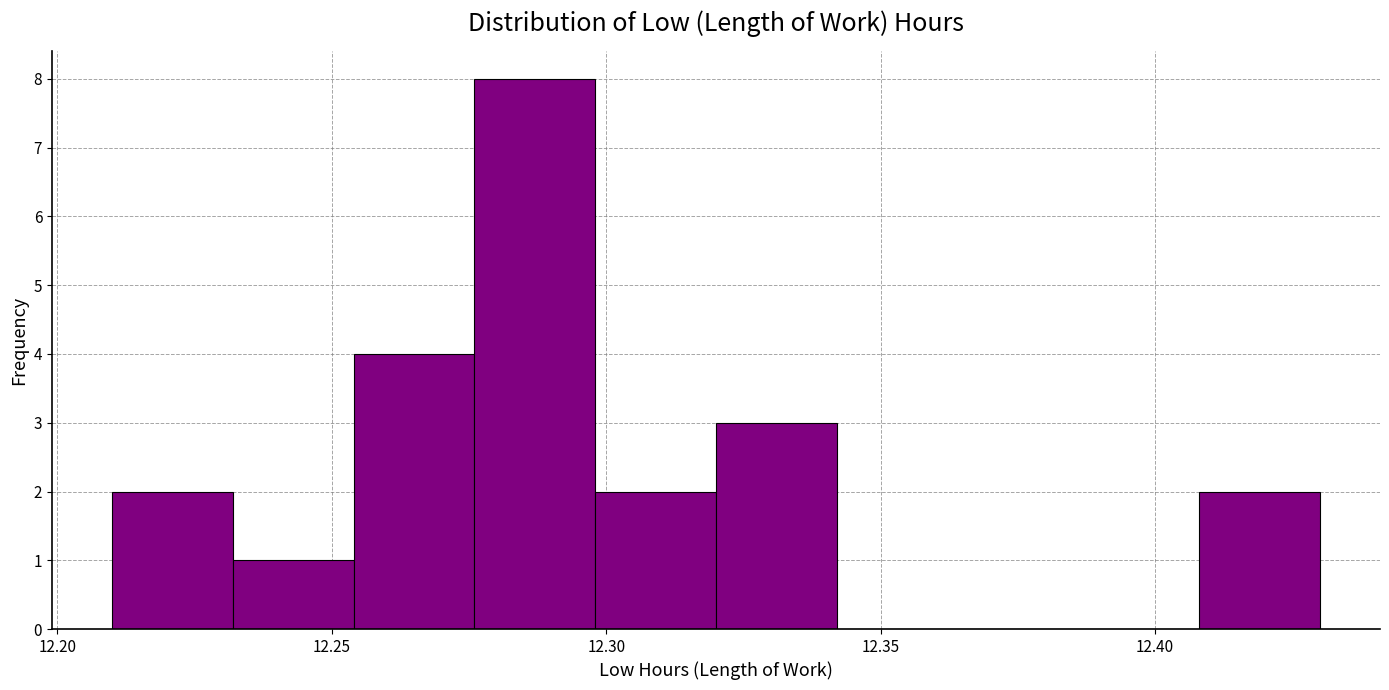

How tall is the bar that spans 12.408 to 12.430 on the x-axis? Neither the bar edges nor the heights are printed on the chart, so give them approximately, as read against the axes.

2